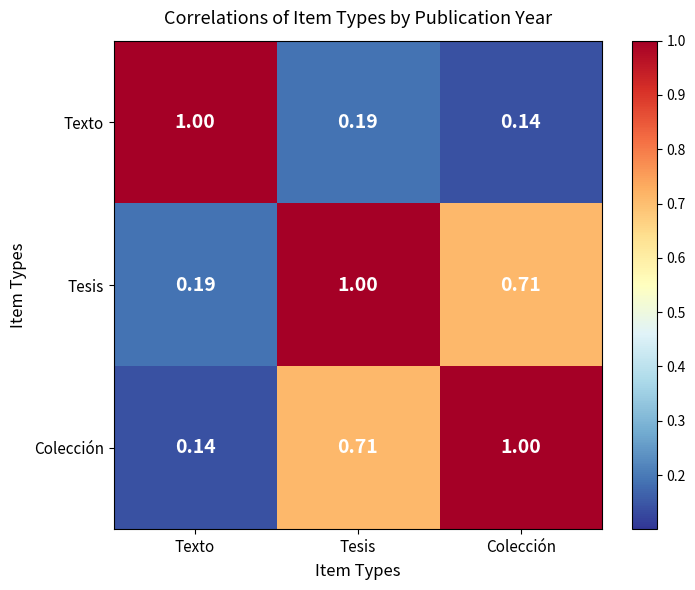

At which label is Tesis closest to 0?

Texto